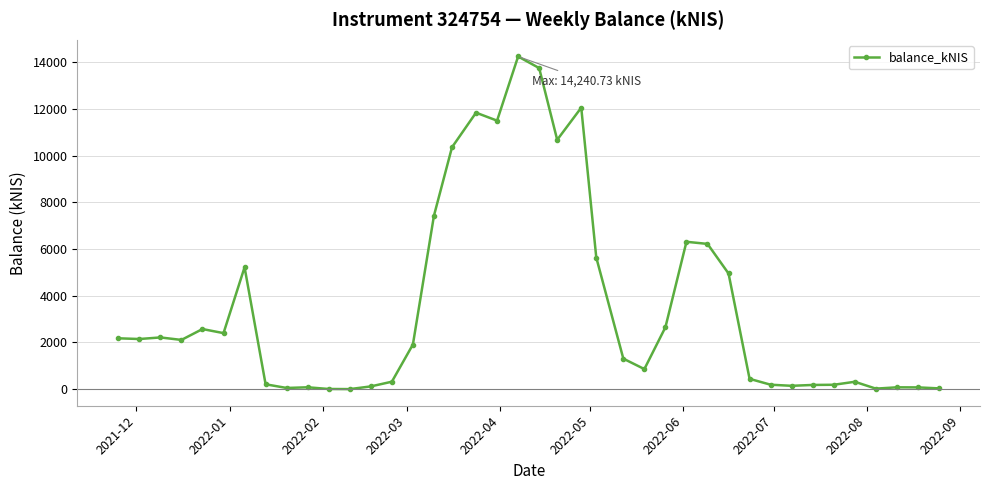

What is the greatest value displayed?

14240.7